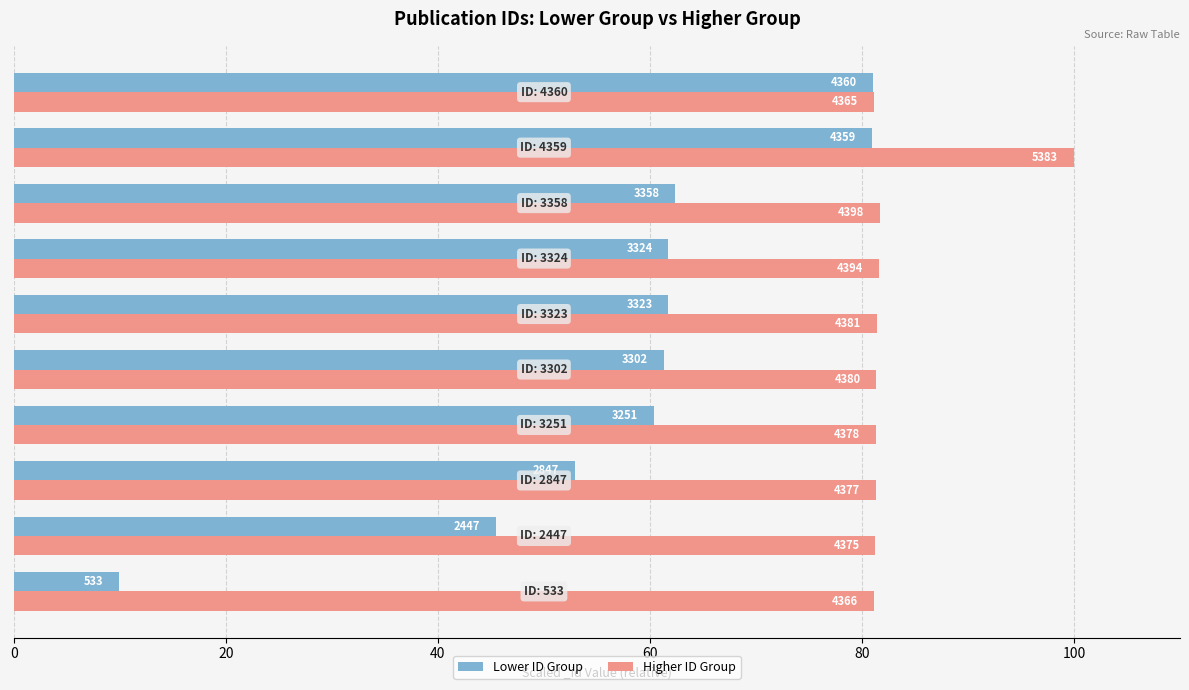

What is the value of the Lower ID Group bar at the 4th from the left?

60.4